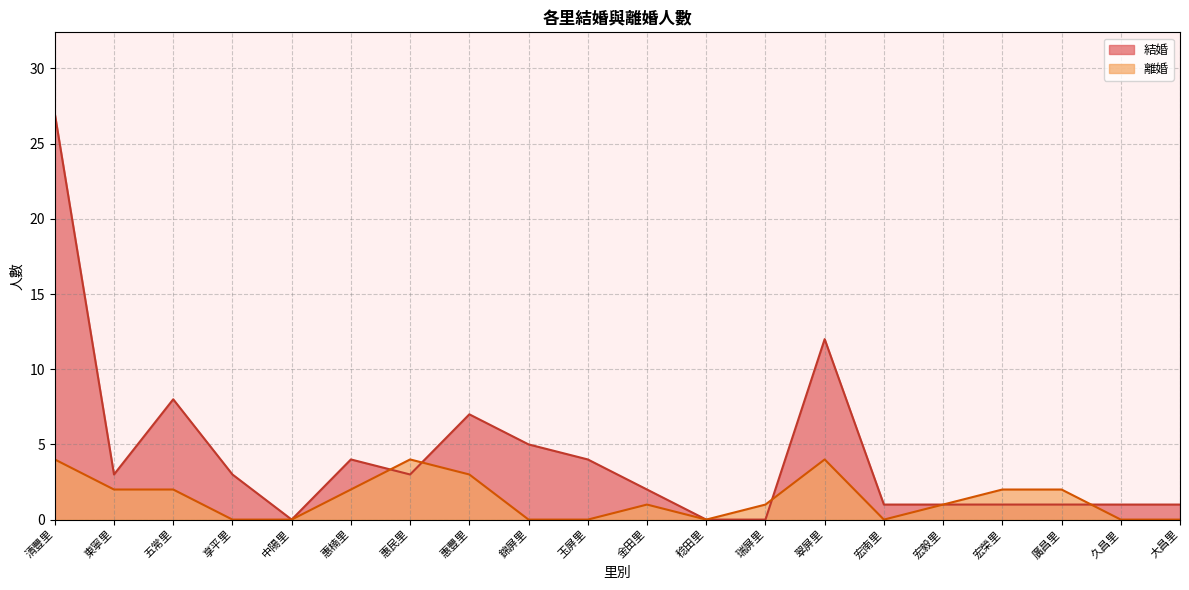

How many lines are shown in the chart?

2